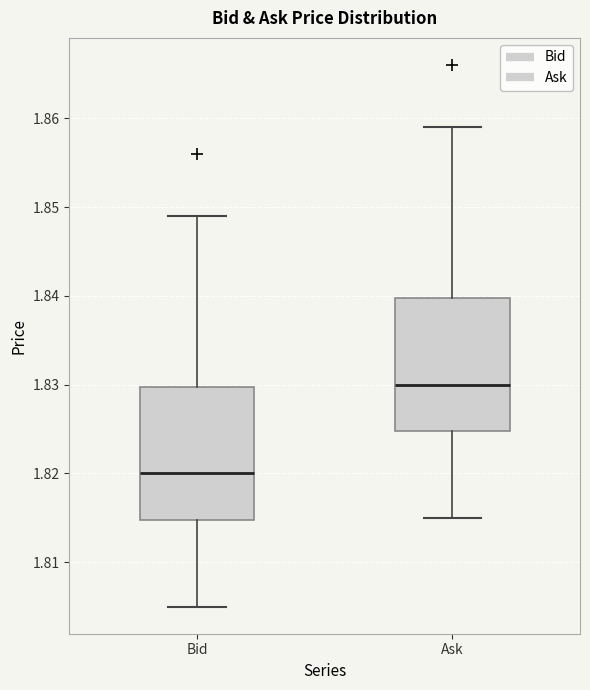

Which box's median line is the highest?

Ask